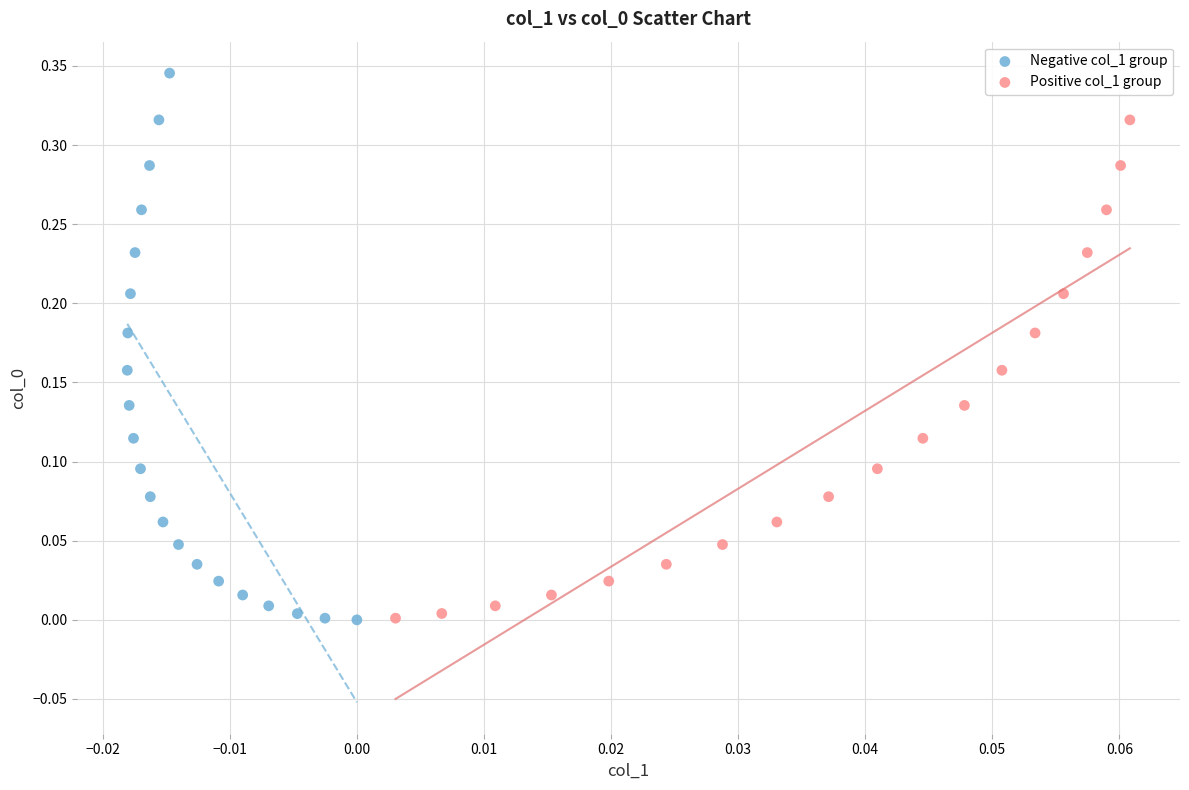

Which series contains the highest Y value?

Negative col_1 group